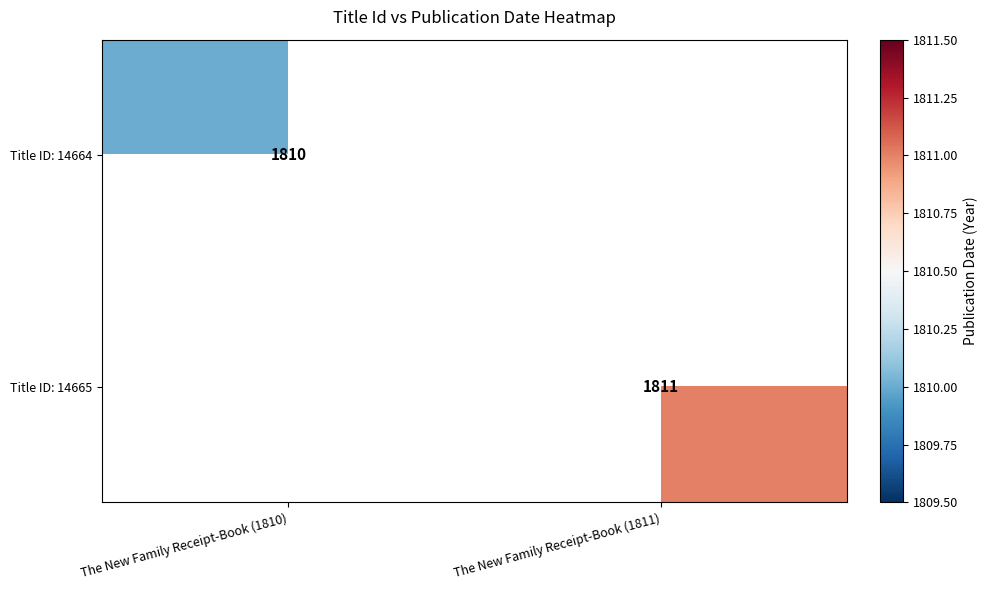

Is the value of Title ID: 14665 at The New Family Receipt-Book (1811) greater than the value of Title ID: 14664 at The New Family Receipt-Book (1810)?

Yes